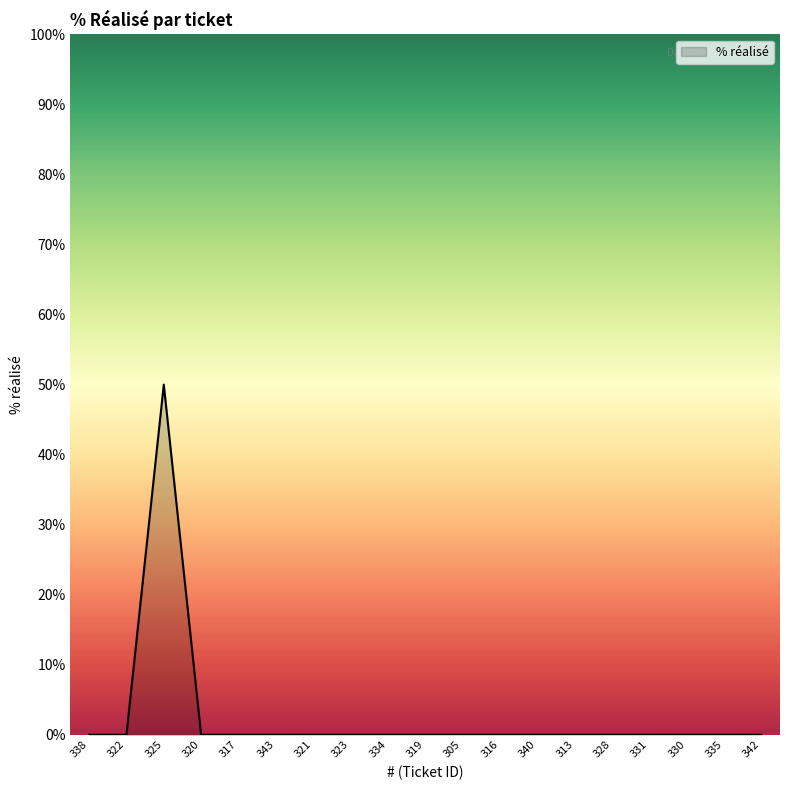

What position from the left is 328?

15